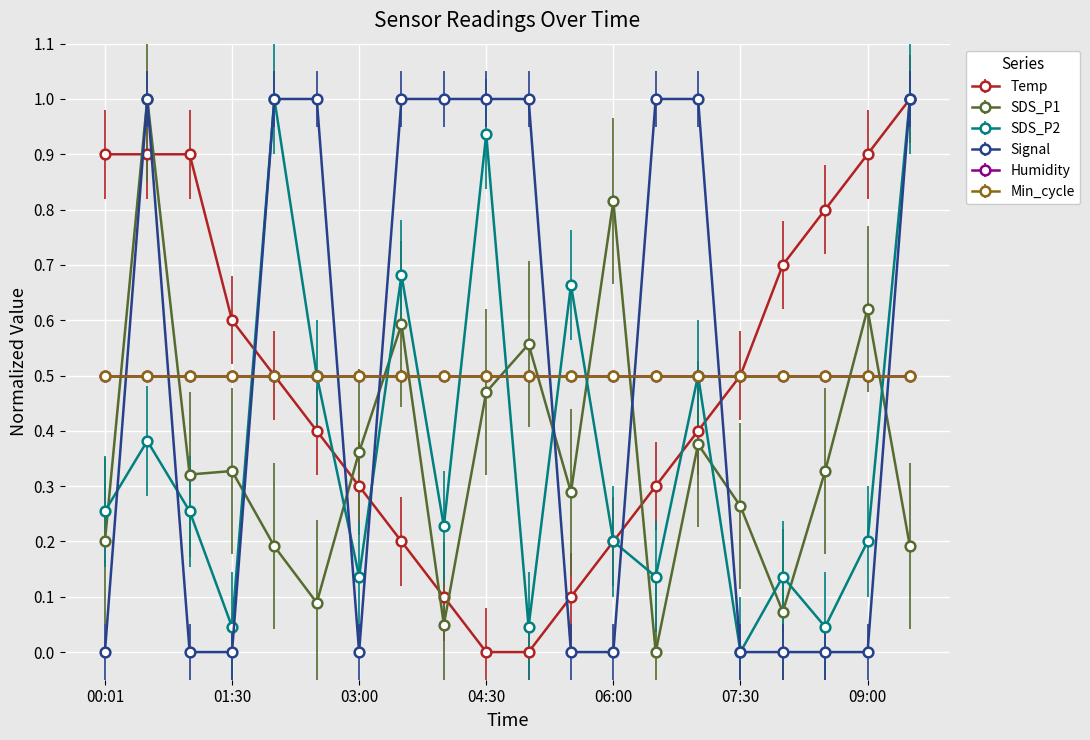

Which category has the highest value in the Signal series?

00:31